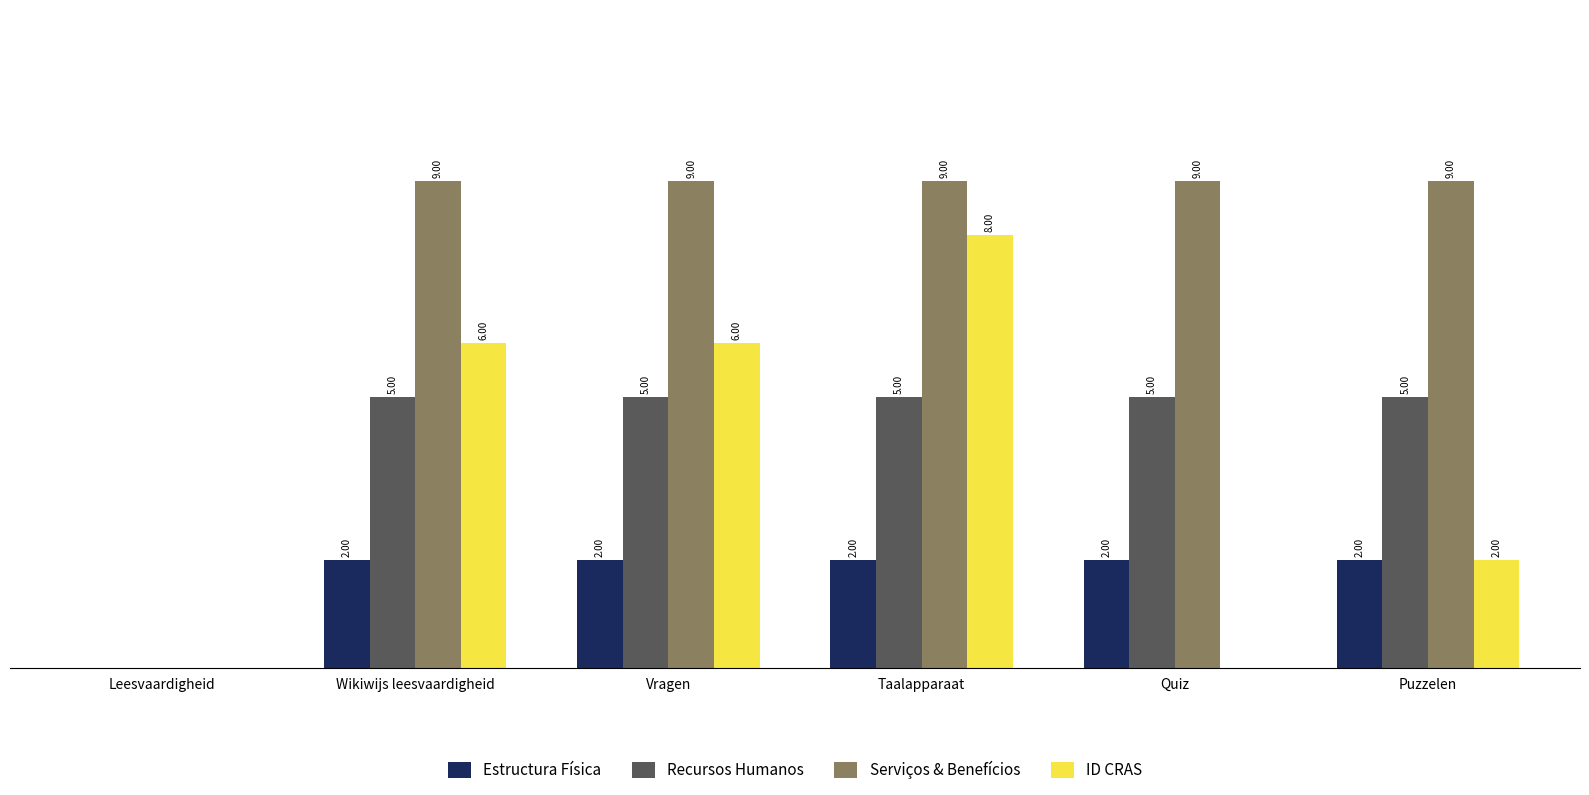

At which label is Estructura Física closest to 1?

Leesvaardigheid